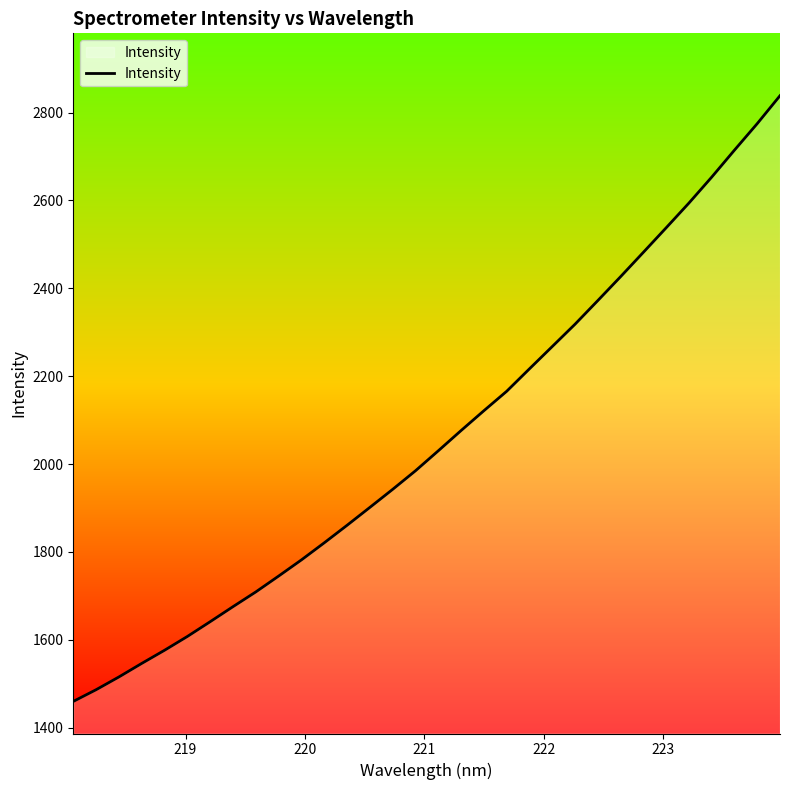

How many lines are shown in the chart?

1